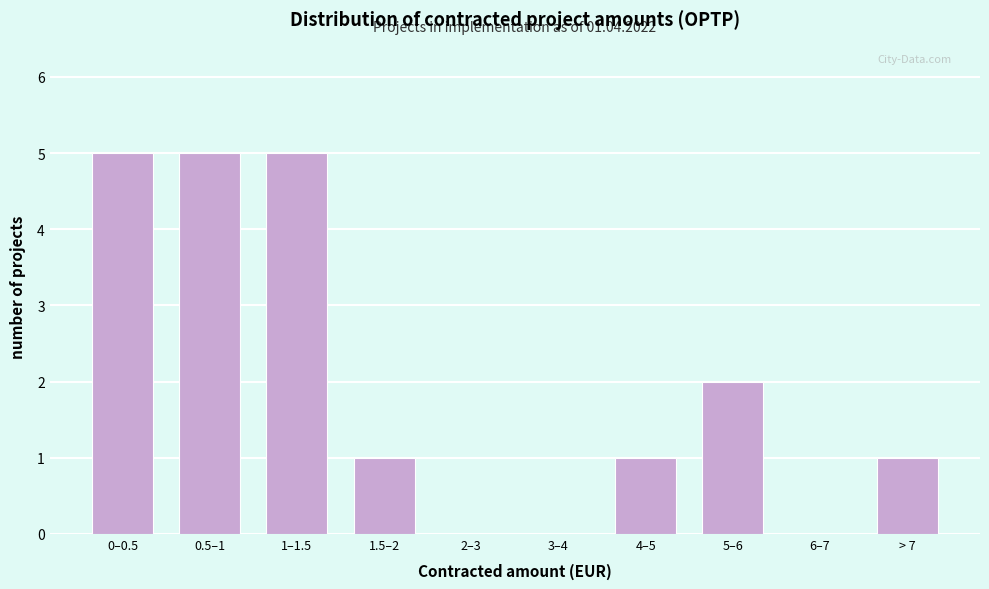

Reading right to left, transcribe all the data shown in this chart.

> 7=1	6–7=0	5–6=2	4–5=1	3–4=0	2–3=0	1.5–2=1	1–1.5=5	0.5–1=5	0–0.5=5